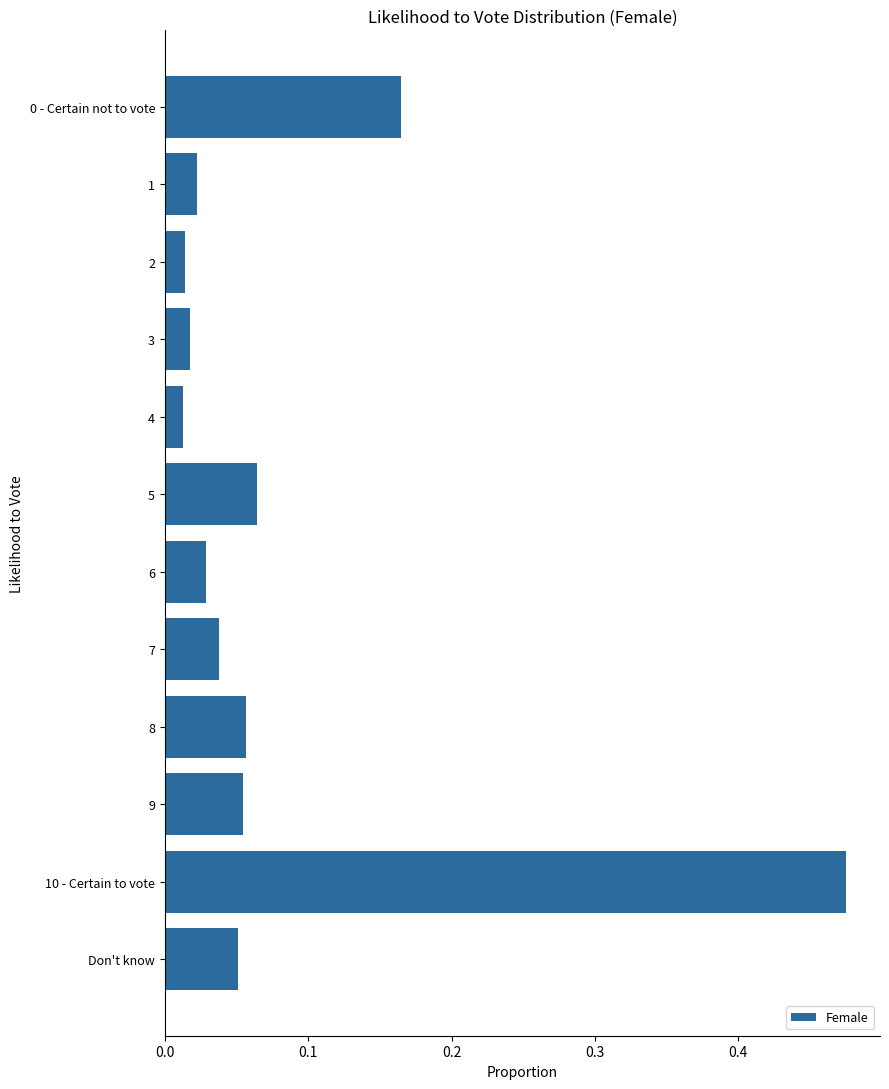

Does the chart contain any negative values?

No